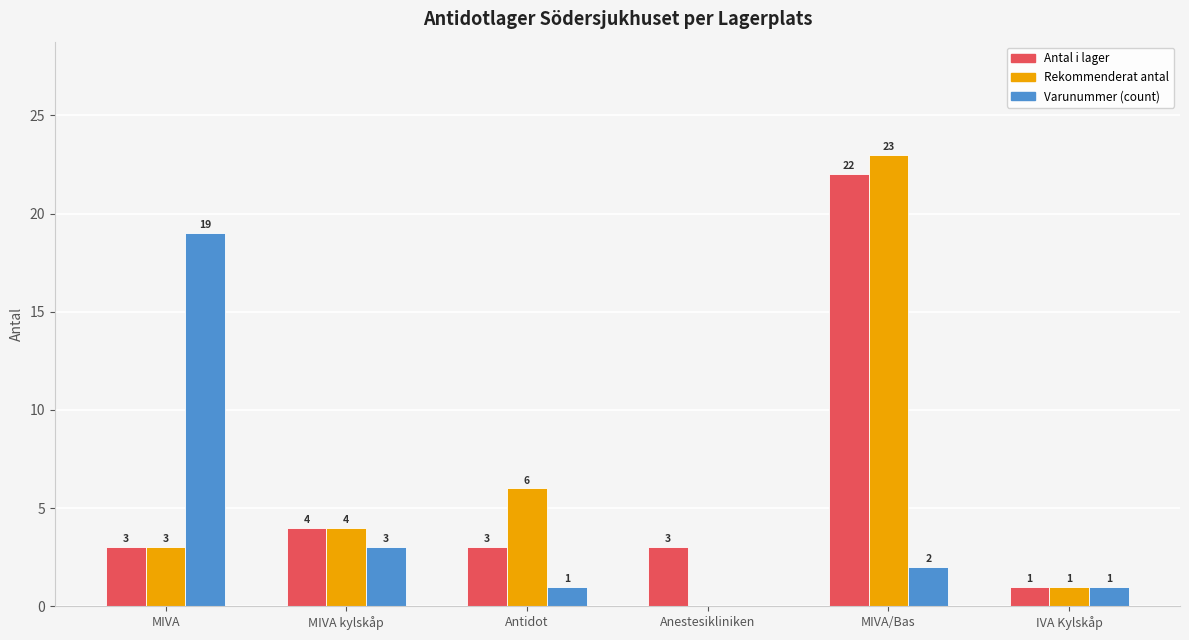

Reading left to right, extract all data points from this chart.

Antal i lager: 3	4	3	3	22	1
Rekommenderat antal: 3	4	6	0	23	1
Varunummer (count): 19	3	1	0	2	1